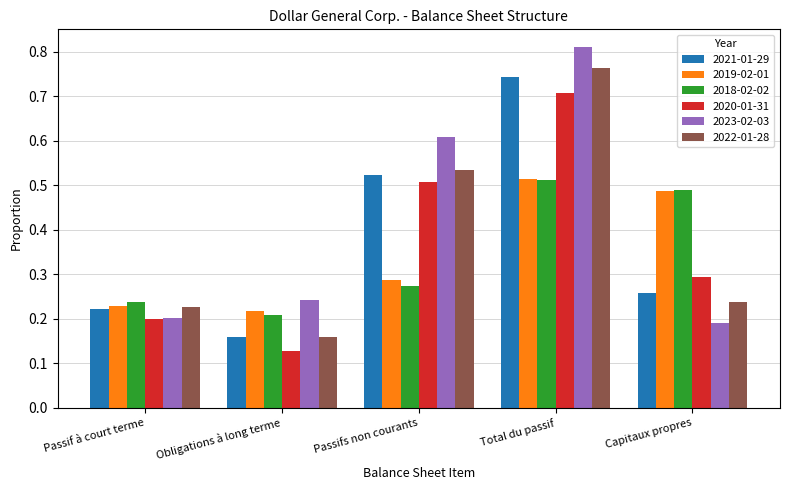

What are all the series names shown in the legend?

2021-01-29, 2019-02-01, 2018-02-02, 2020-01-31, 2023-02-03, 2022-01-28